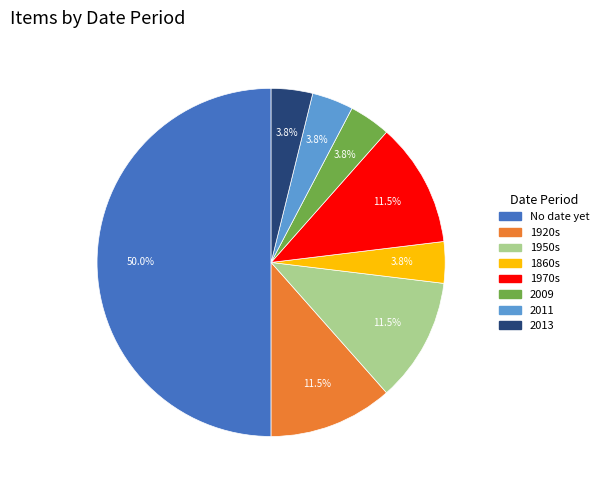

What portion of the pie excludes 1860s?

96.2%